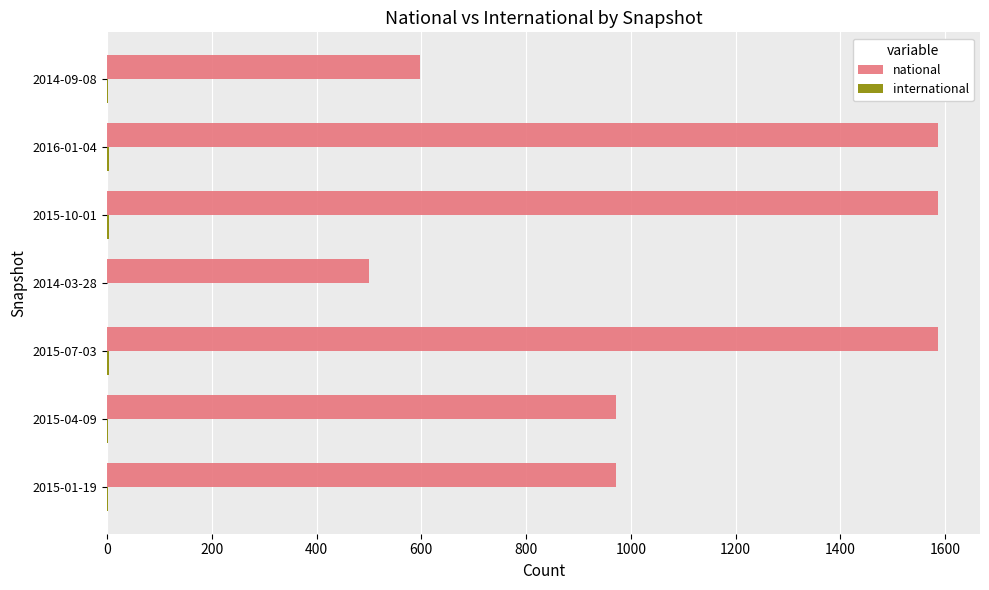

Which series has the largest total across all categories?

national